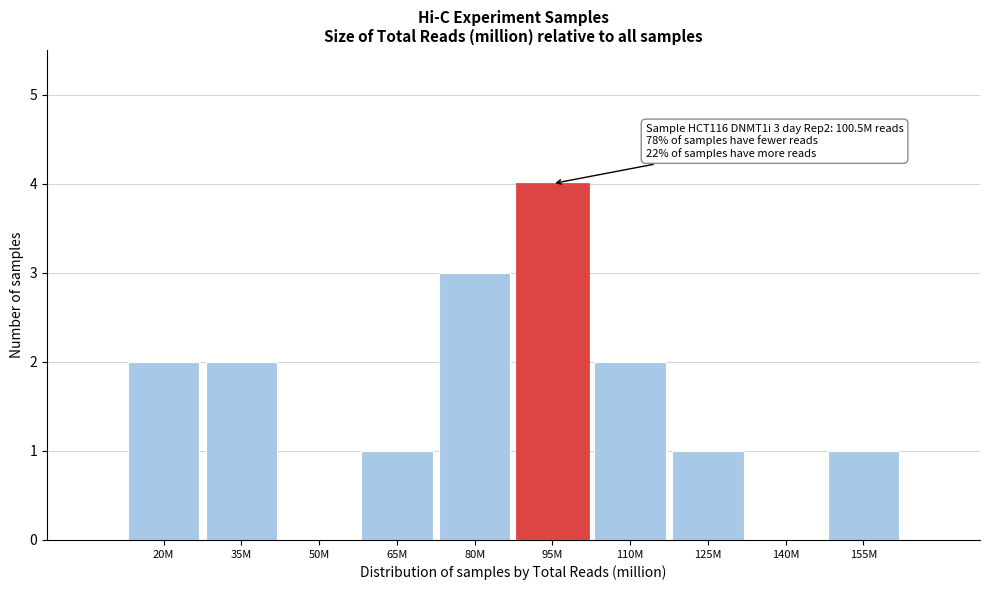

Reading right to left, transcribe all the data shown in this chart.

155M=1	140M=0	125M=1	110M=2	95M=4	80M=3	65M=1	50M=0	35M=2	20M=2